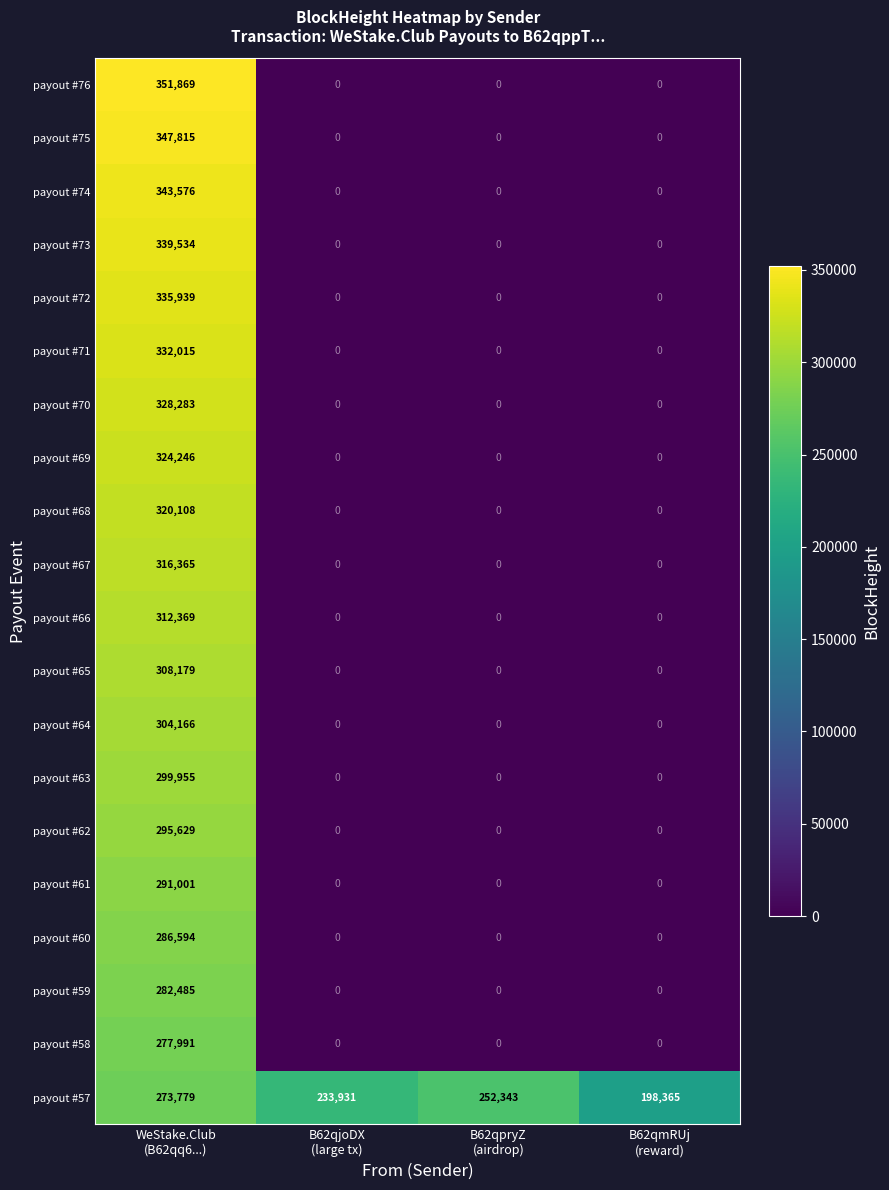

Count the payout #71 values in the range 0 to 332015.

4